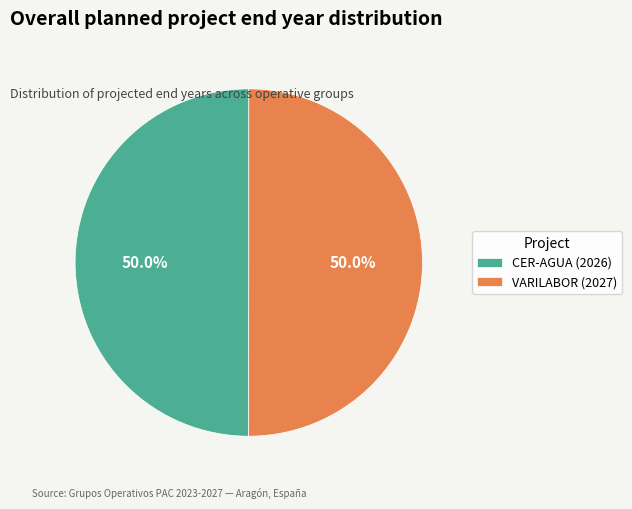

Approximately how many times larger is the value at CER-AGUA (2026) compared to VARILABOR (2027)?

1.0